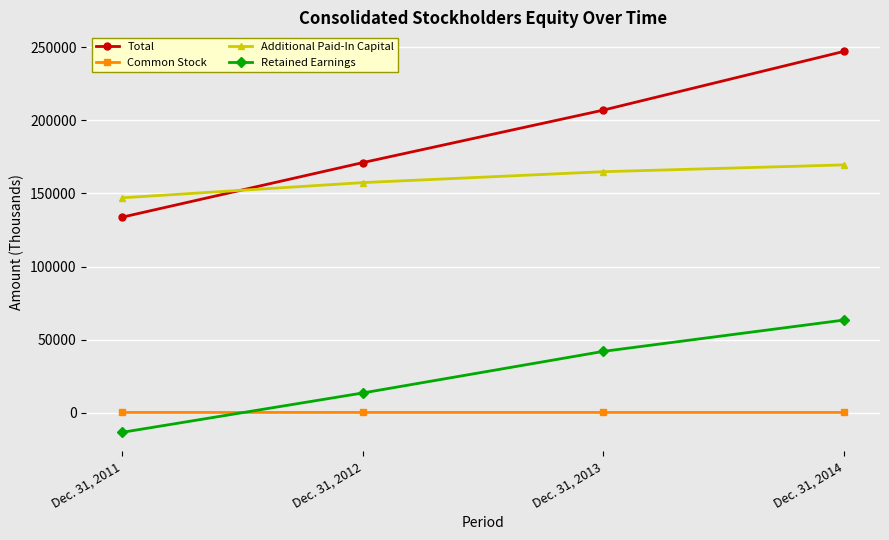

At Dec. 31, 2012, list the series in order from largest to smallest.

Total, Additional Paid-In Capital, Retained Earnings, Common Stock